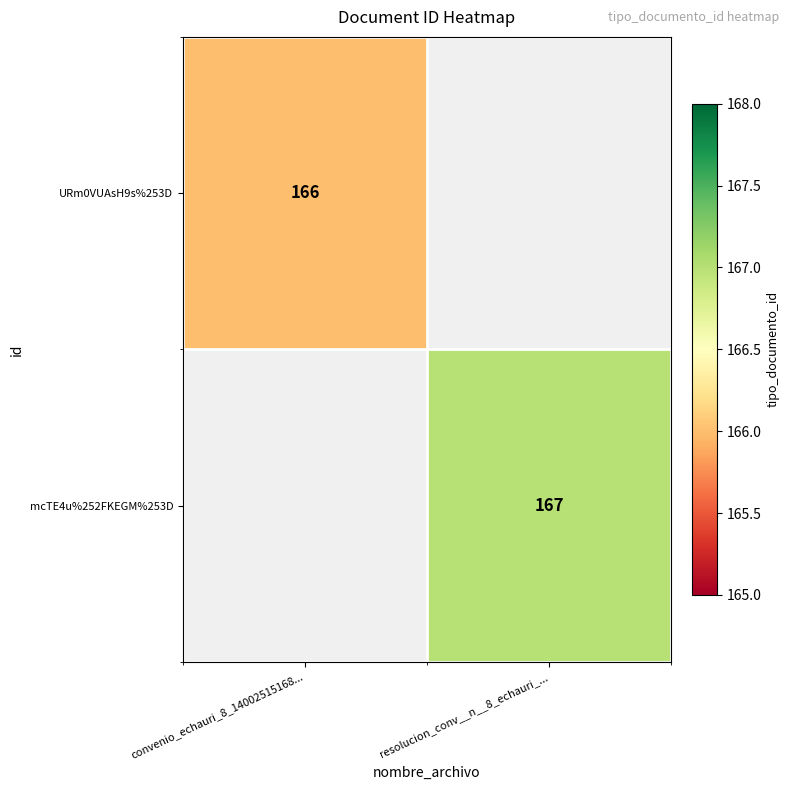

The URm0VUAsH9s%253D series shows 79.8 at convenio_echauri_8_14002515168.... True or false?

False